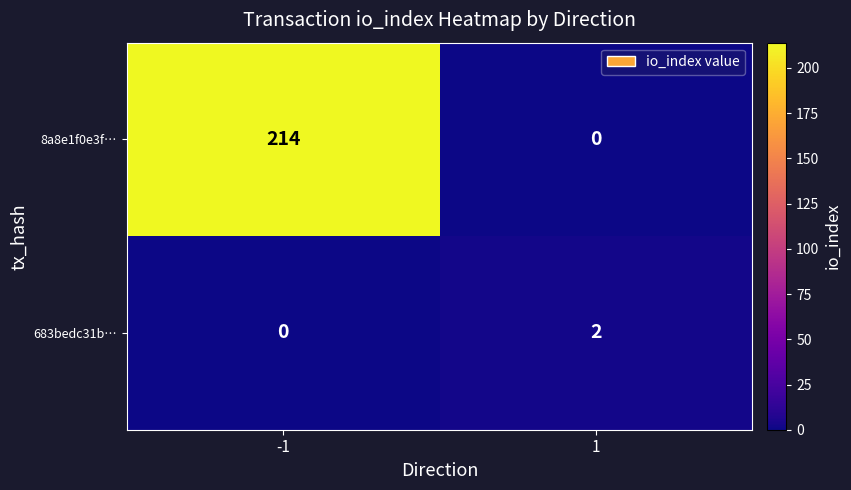

How many values in the 683bedc31b… series are below 2?

1